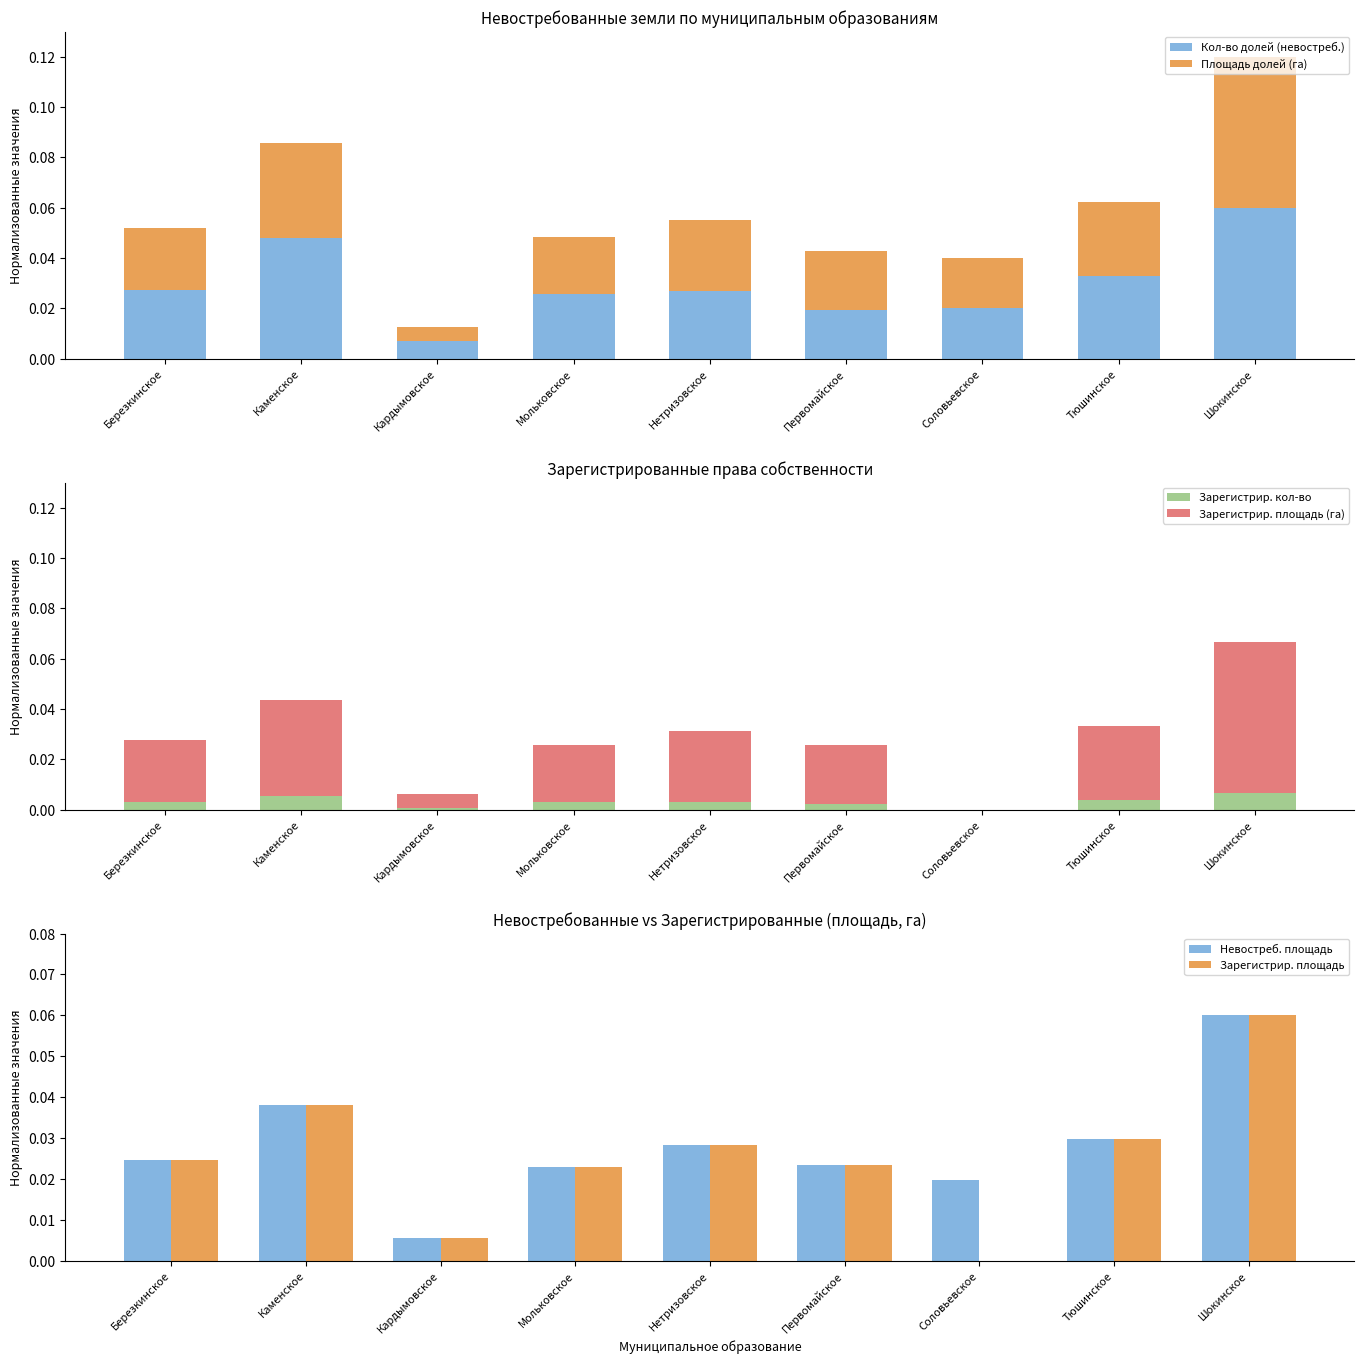

How many groups of bars are there?

9